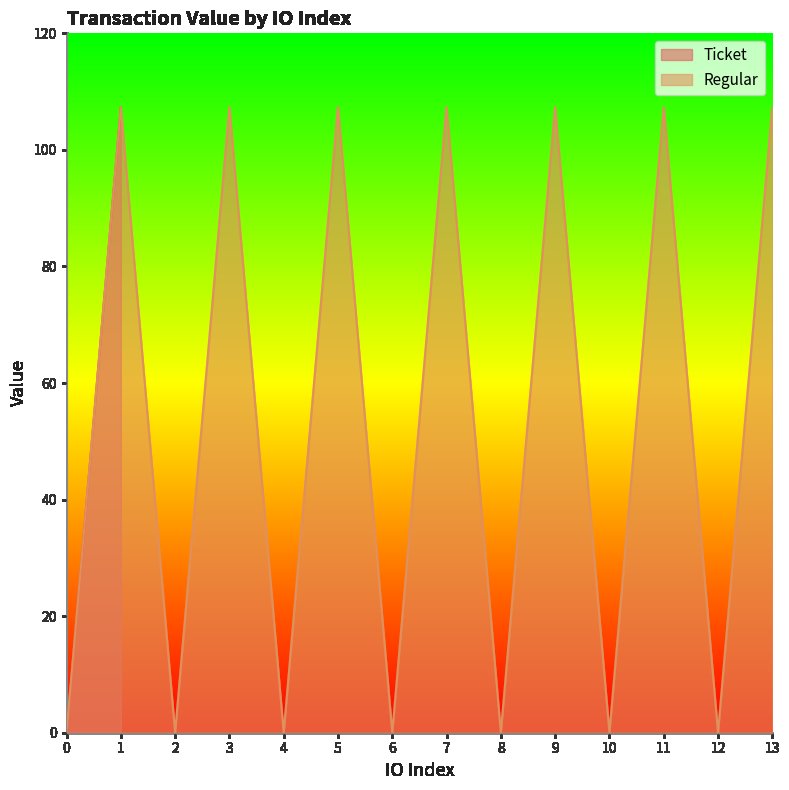

Rank the categories by value from lowest to highest.

0, 2, 4, 6, 8, 10, 12, 1, 3, 5, 7, 9, 11, 13